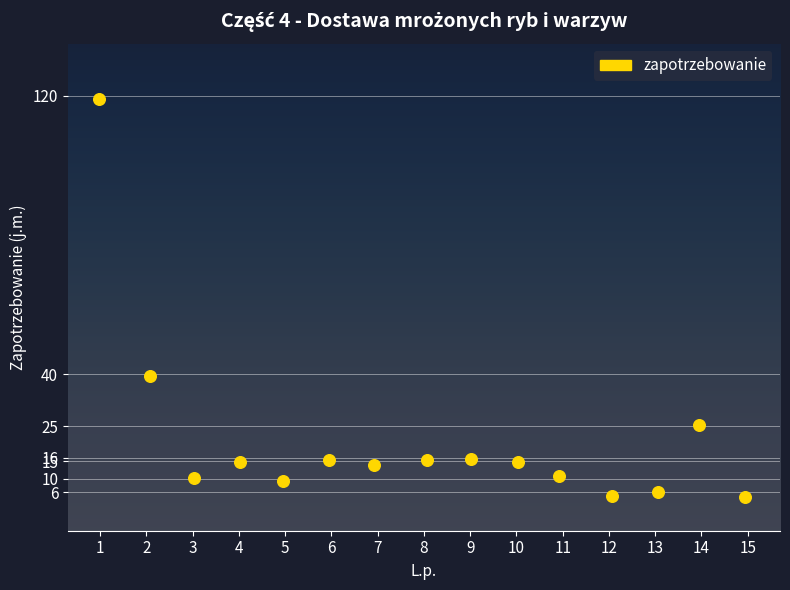

What Y value in the scatter plot is closest to 61?

39.4